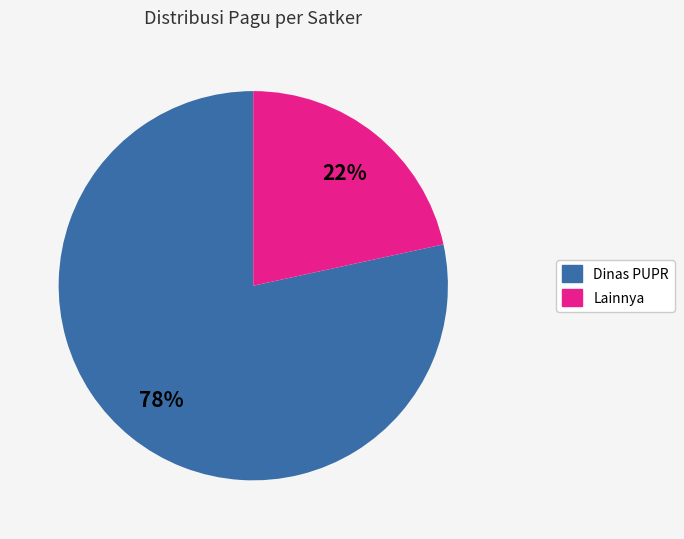

Does any single category account for the majority?

Yes